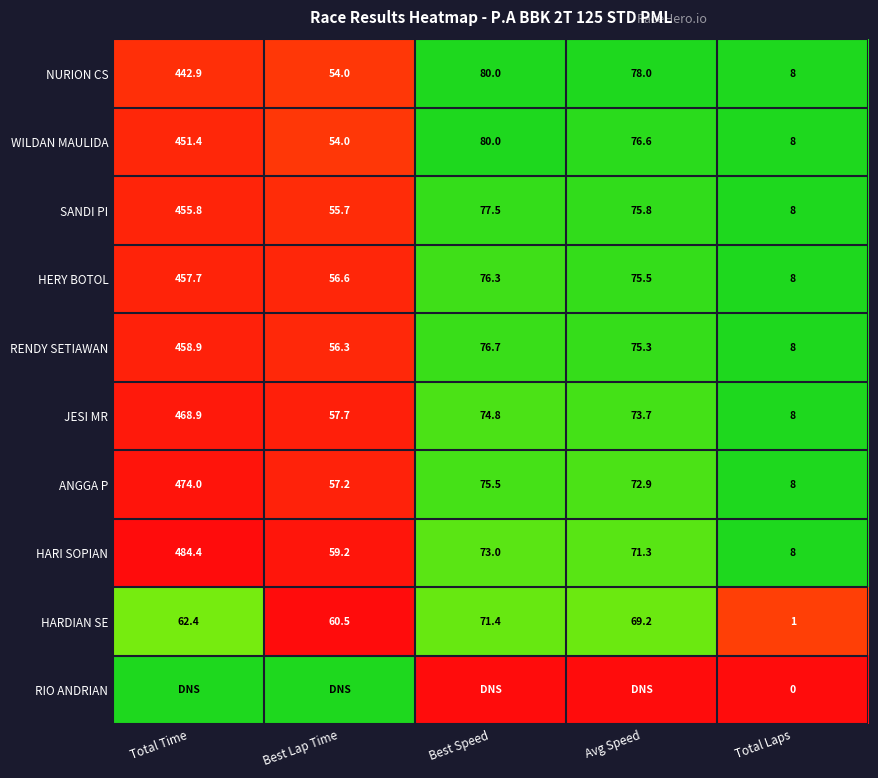

Is it true that SANDI PI equals -0.4 at Total Laps?

False